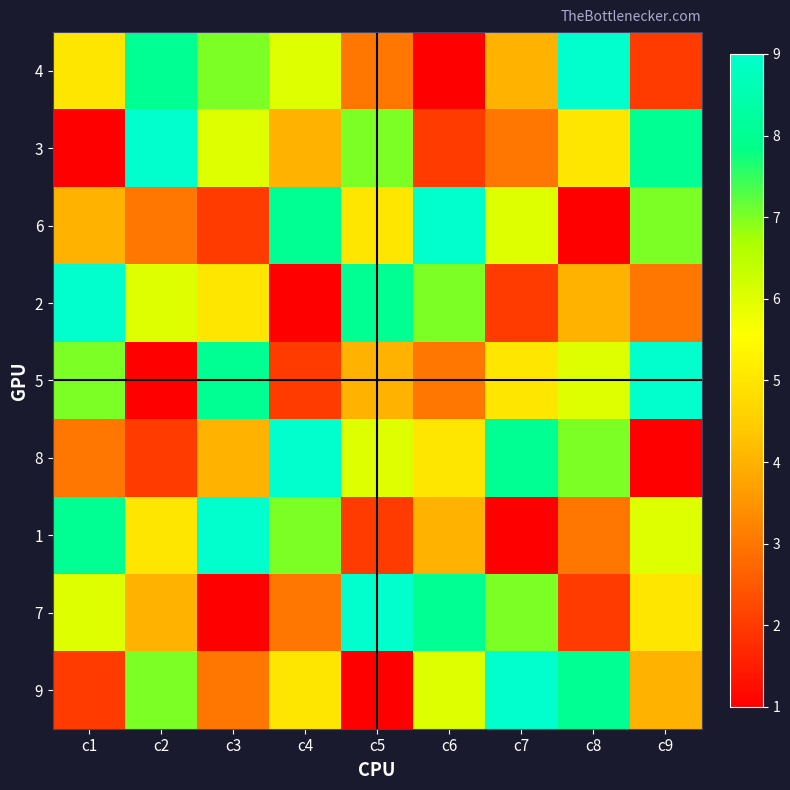

Count the number of data series in this chart.

9